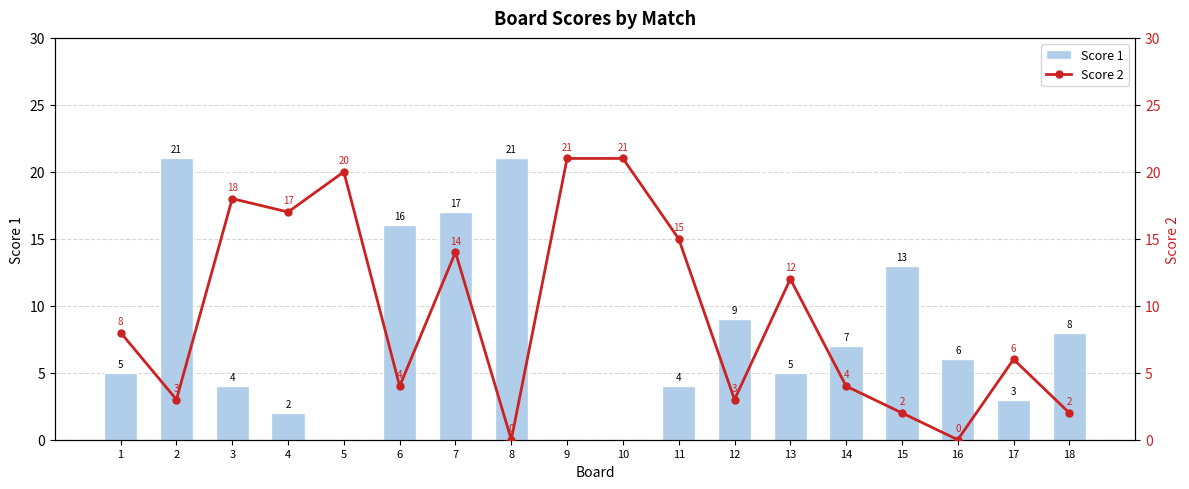

Does the chart contain any negative values?

No